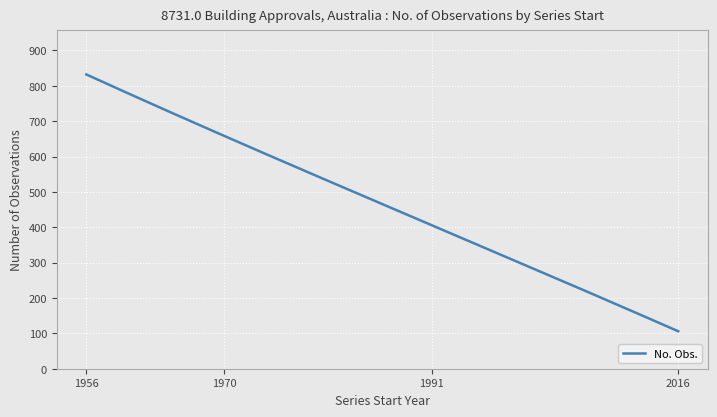

What is the greatest value displayed?

832.0